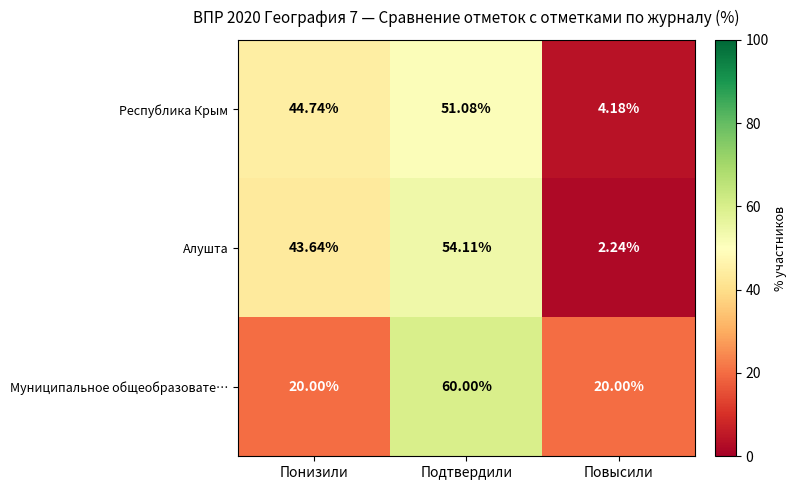

What is the greatest value displayed?

60.0